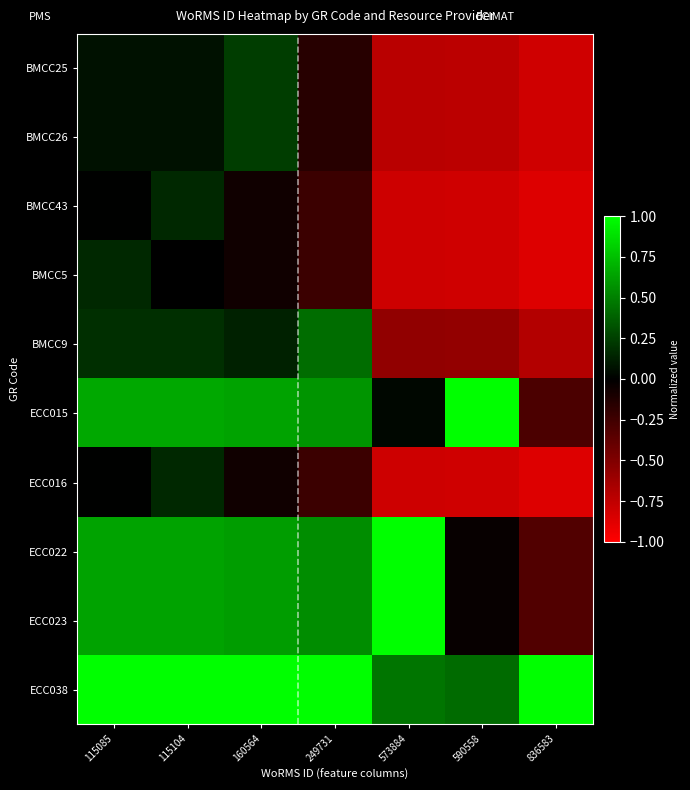

What is the total value across all series at 249731?

2.1